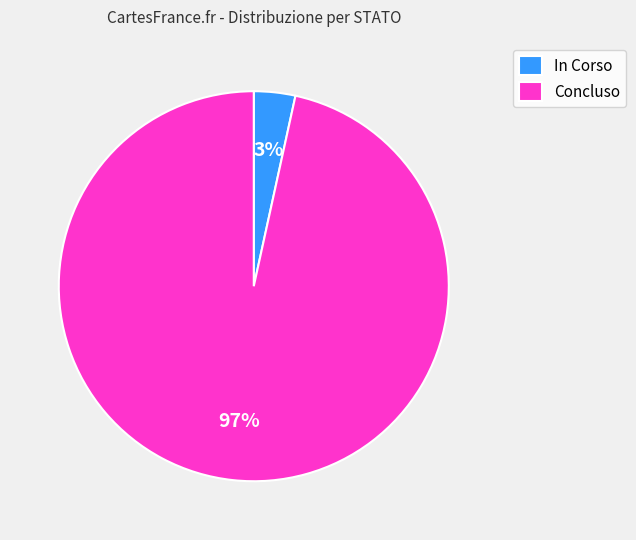

What is the largest slice in the pie chart?

Concluso